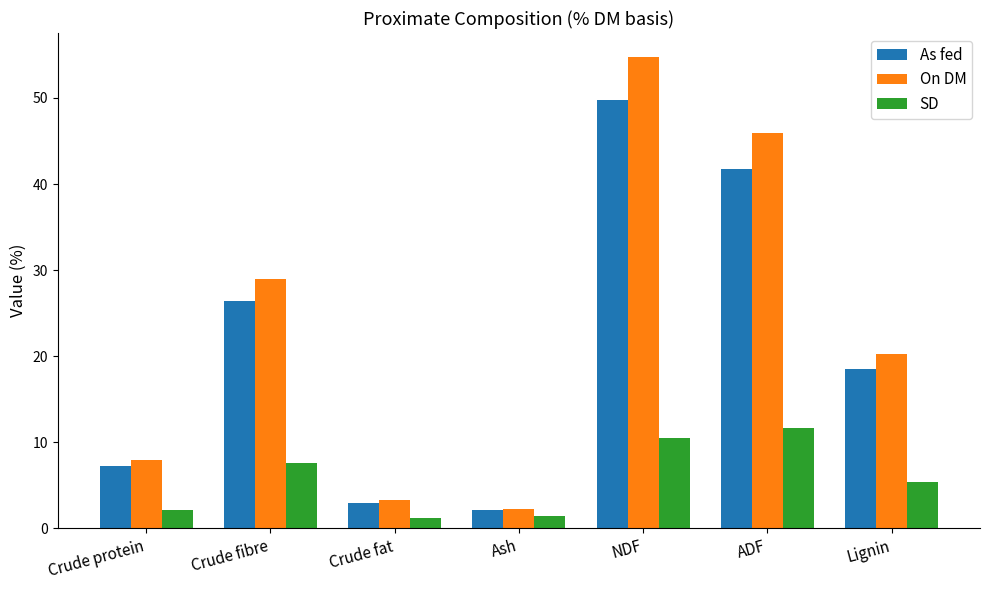

How many values in the As fed series are below 18?

3